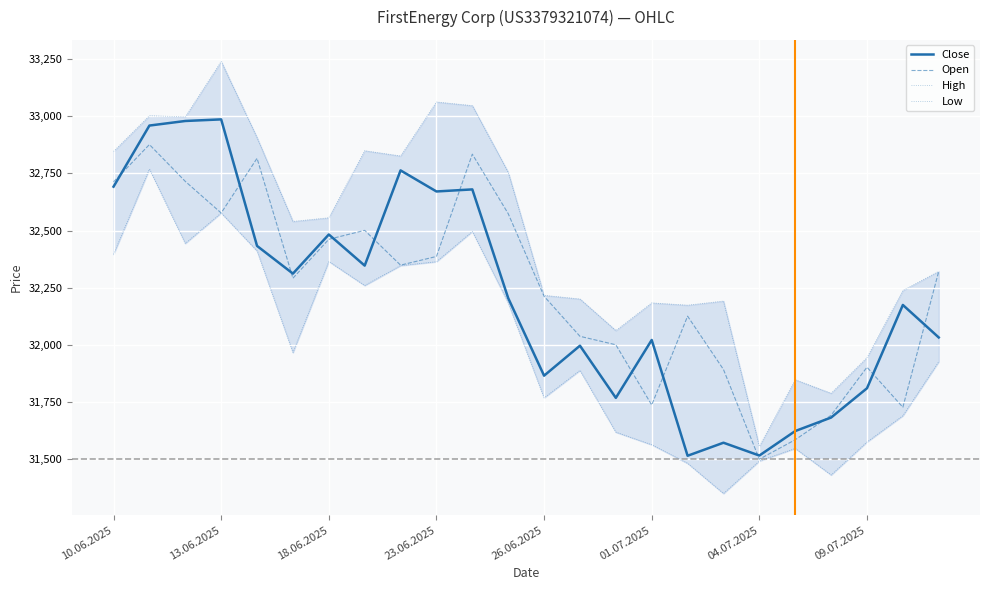

Which has a higher value, 23 or 14?

23